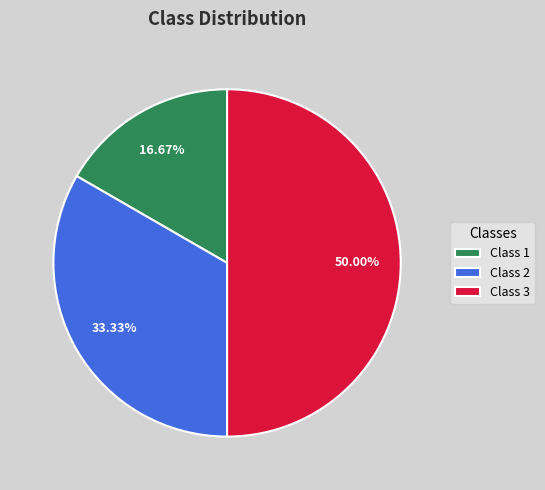

Which slice is the smallest?

Class 1